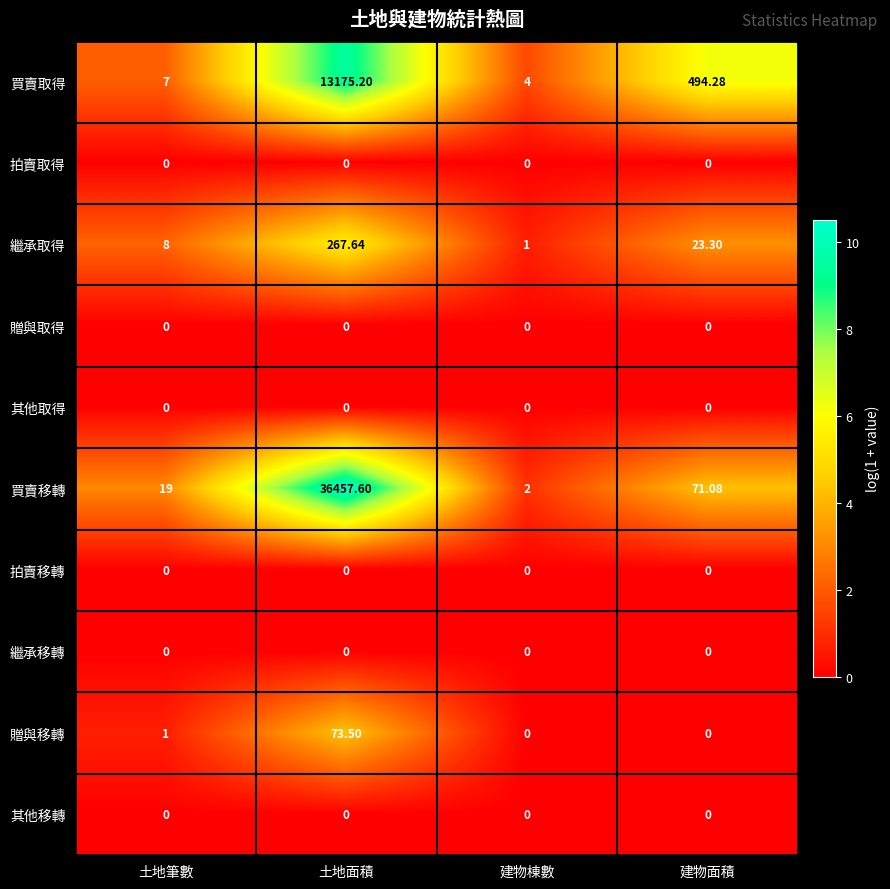

Which series has the widest spread of values?

買賣移轉